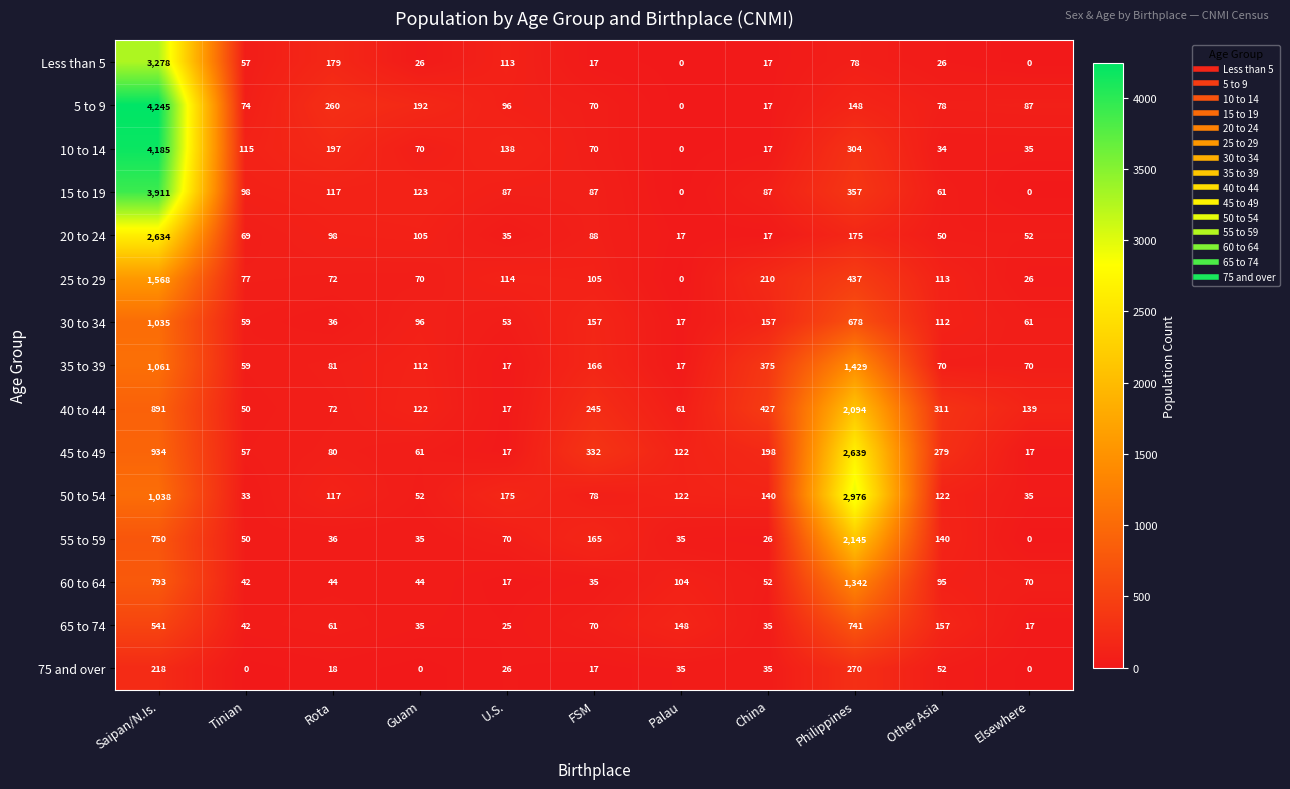

The value of 40 to 44 at Saipan/N.Is. is 1531. True or false?

False